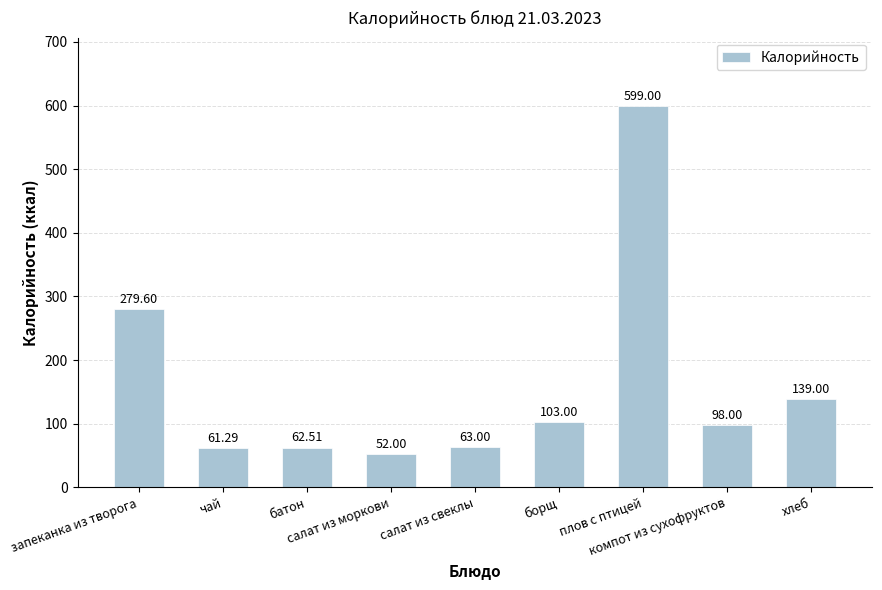

What is the greatest value displayed?

599.0